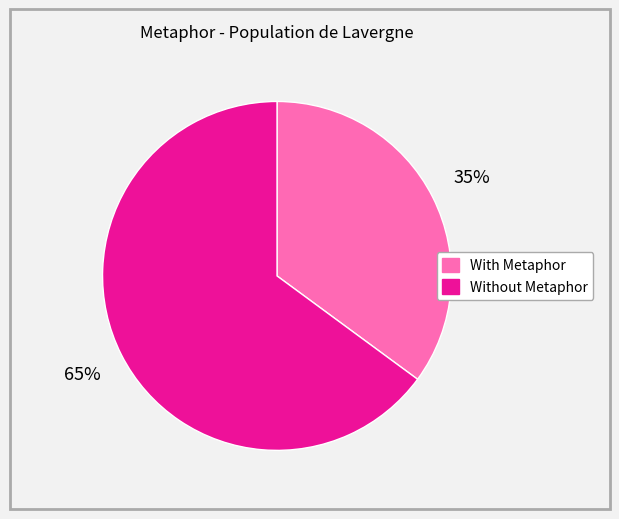

Does any single category account for the majority?

Yes